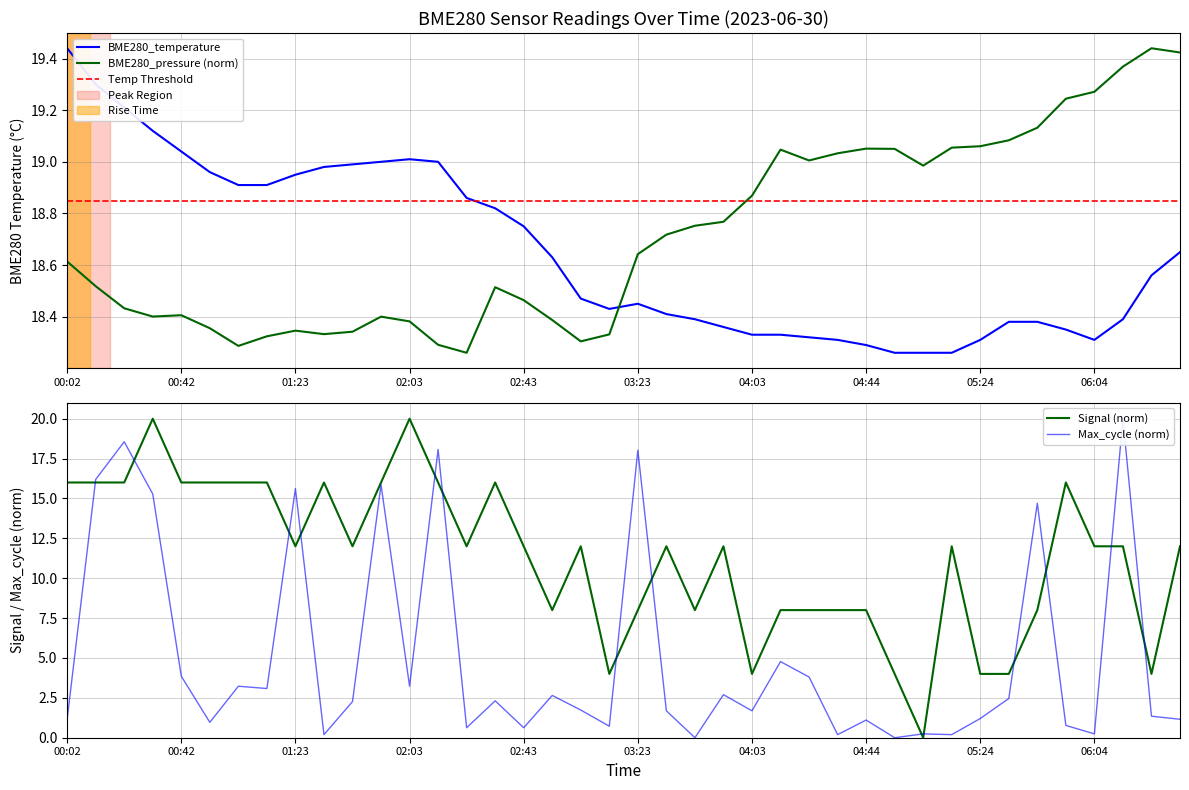

In Max_cycle, how many points are lower than both neighbors (excluding endpoints)?

13